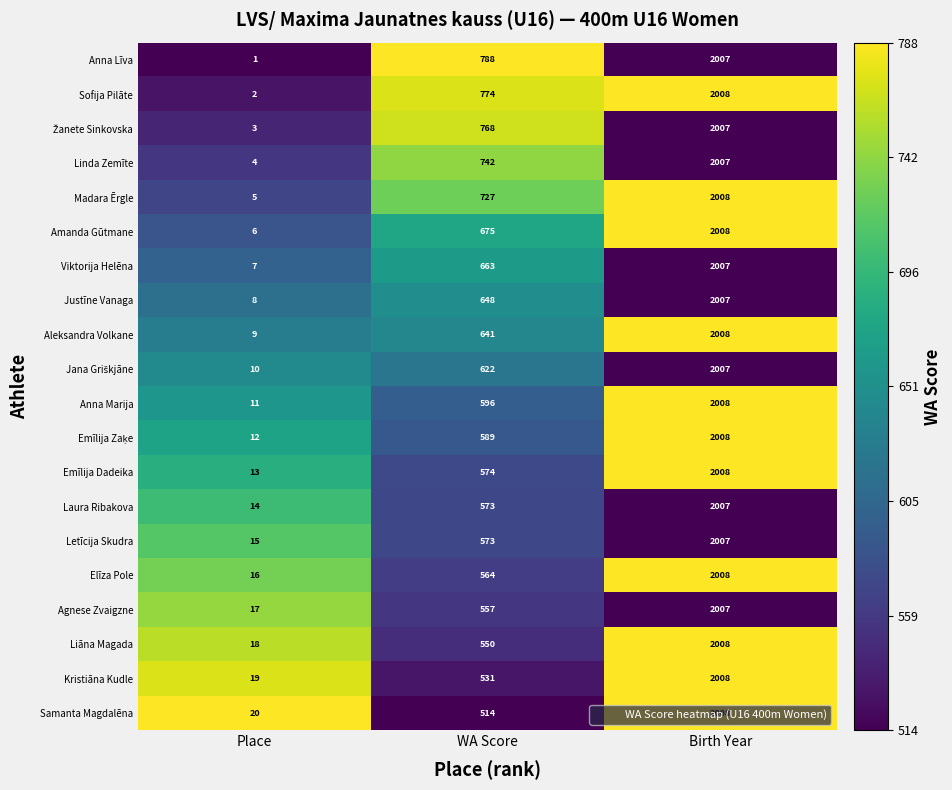

What is the approximate value of Emīlija Dadeika at WA Score, to the nearest 50?

550